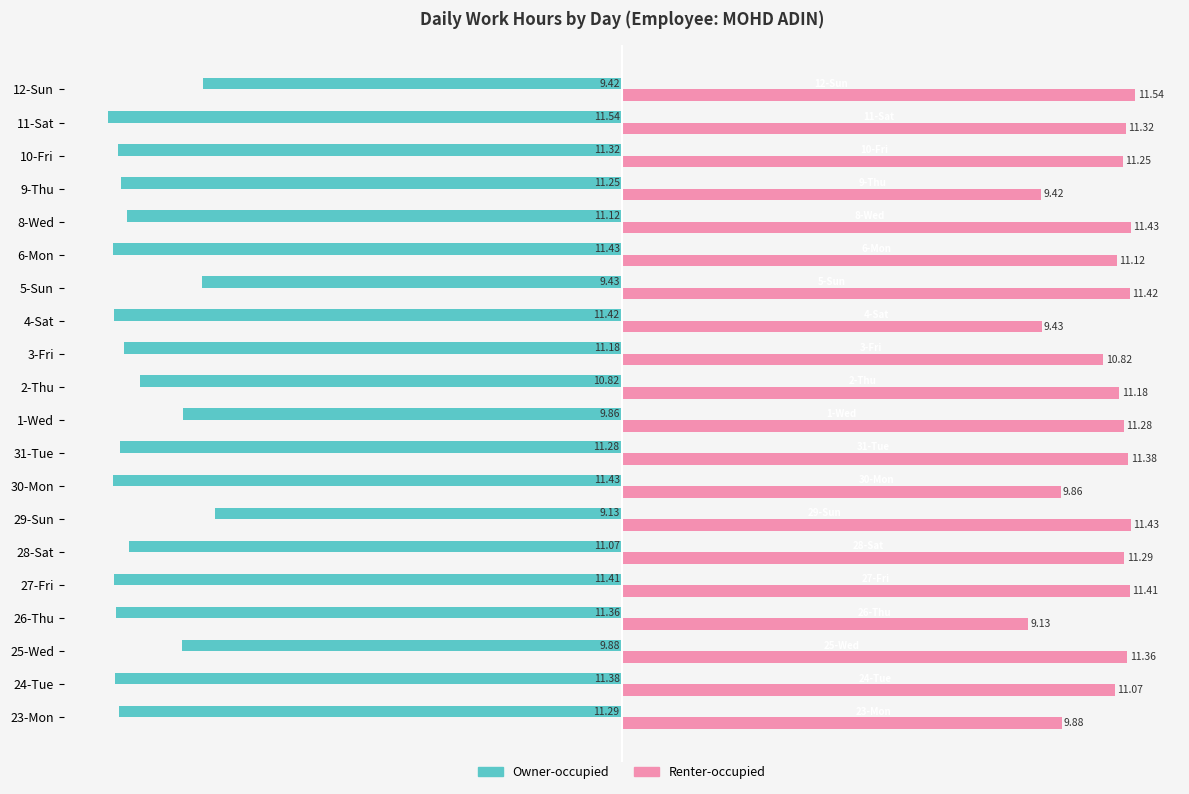

Which category has the highest value in the Renter-occupied series?

12-Sun